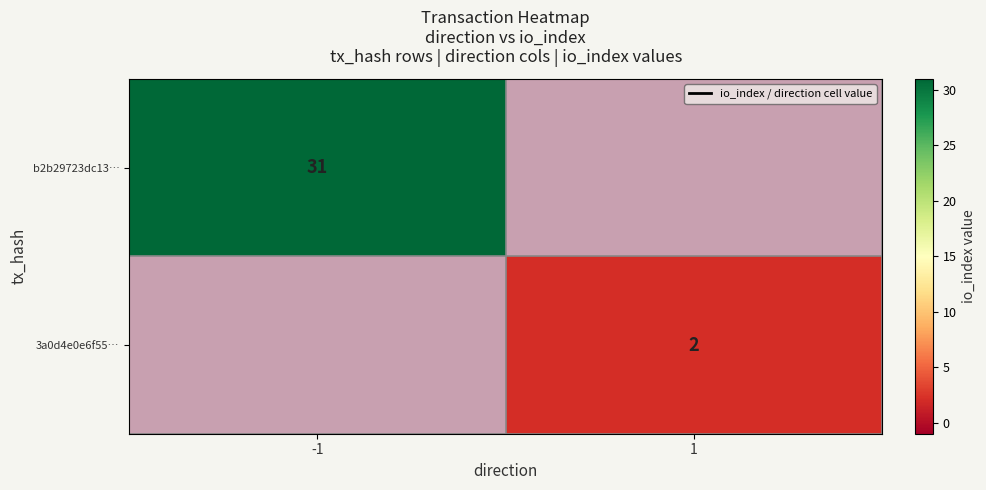

Is the value of 3a0d4e0e6f55… at 1 greater than the value of b2b29723dc13… at -1?

No